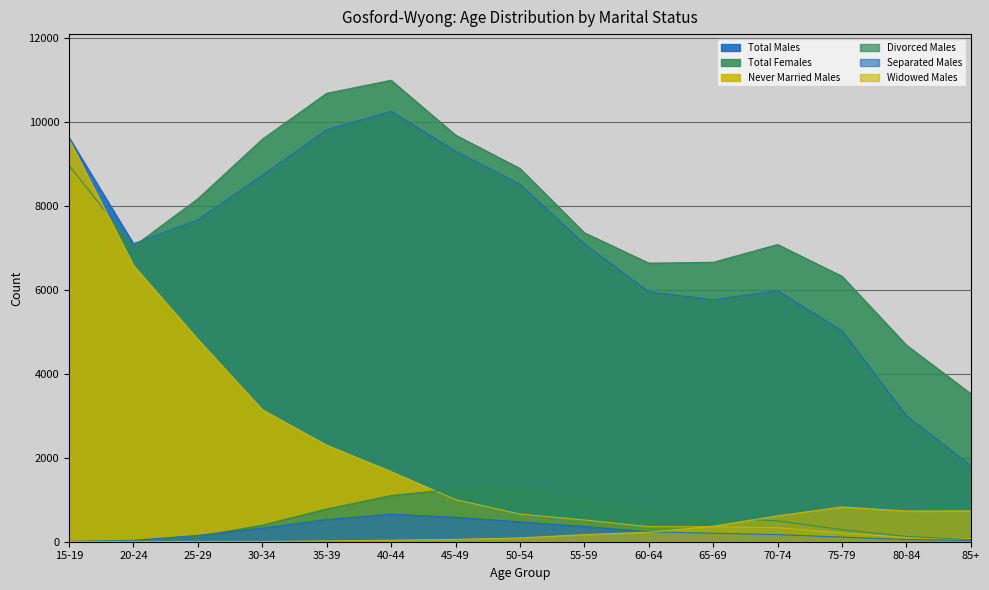

True or false: Total Females has a value of 7367 at 55-59.

True